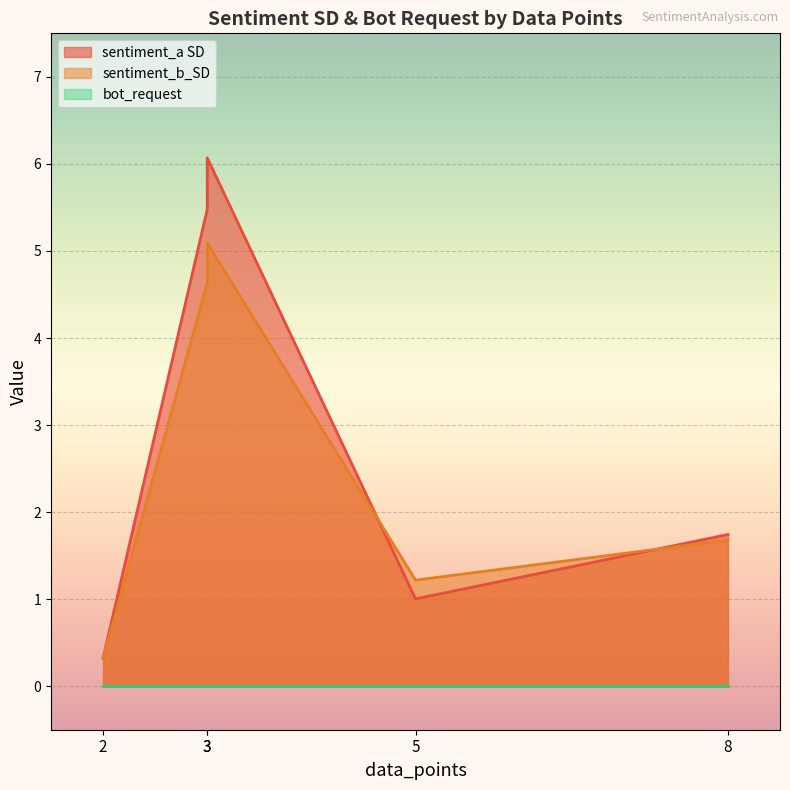

Which series has the largest range (max minus min)?

sentiment_a SD